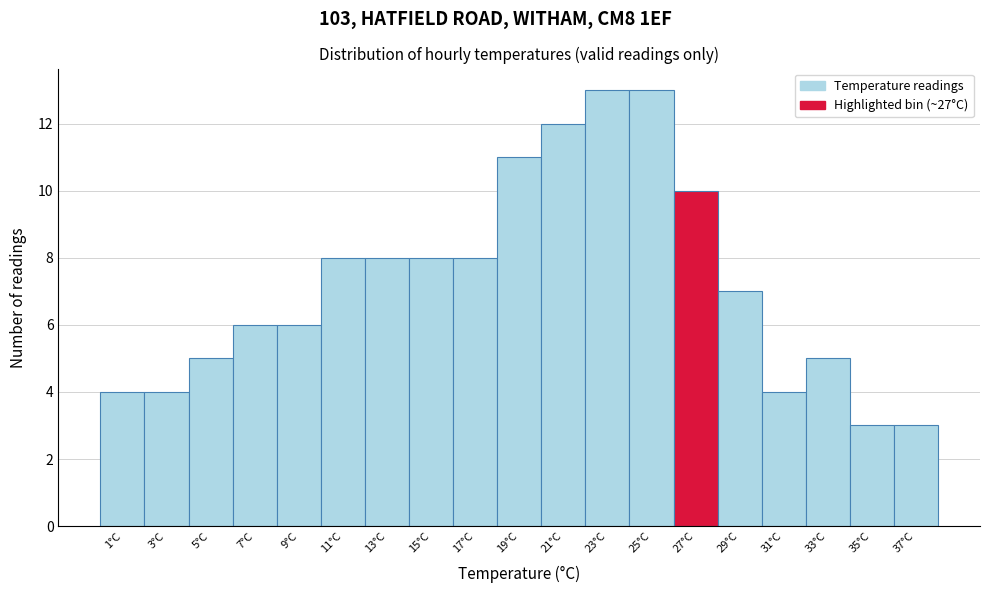

How tall is the bar that spans 2 to 4 on the x-axis? The values are not printed on the chart, so give them approximately, as read against the axis.

4